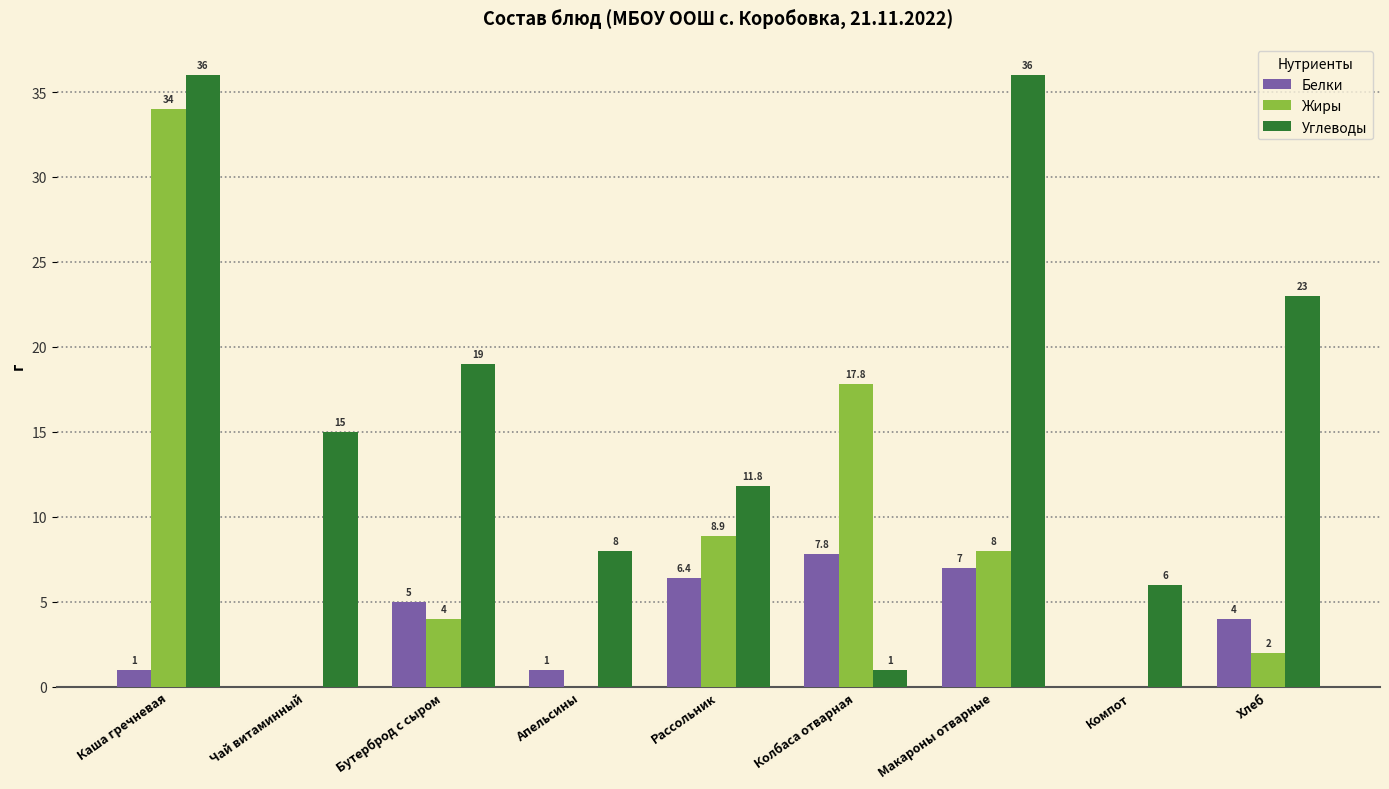

How many categories are shown in the chart?

9